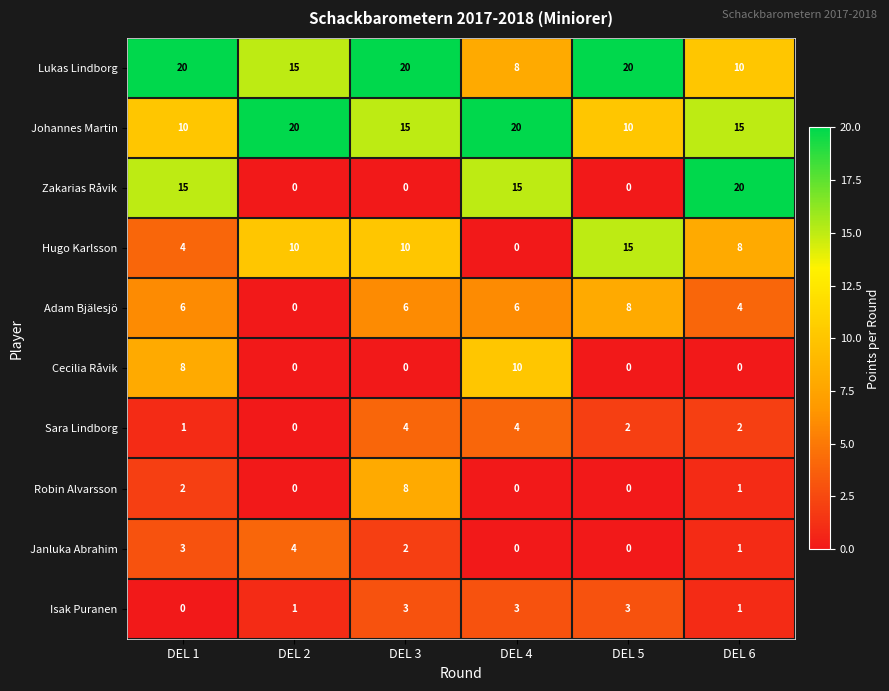

What is the total value across all series at DEL 5?

58